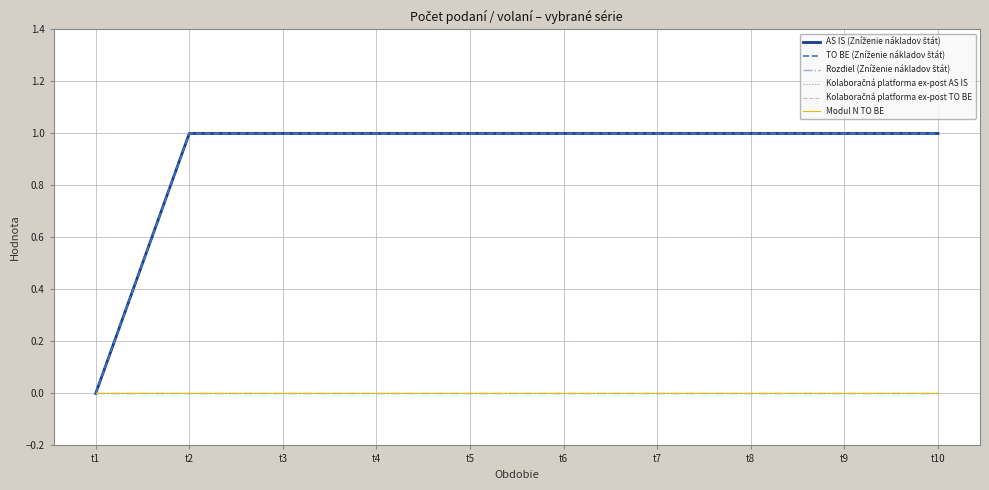

The value of Rozdiel (Zníženie nákladov štát) at t10 is 0. True or false?

True